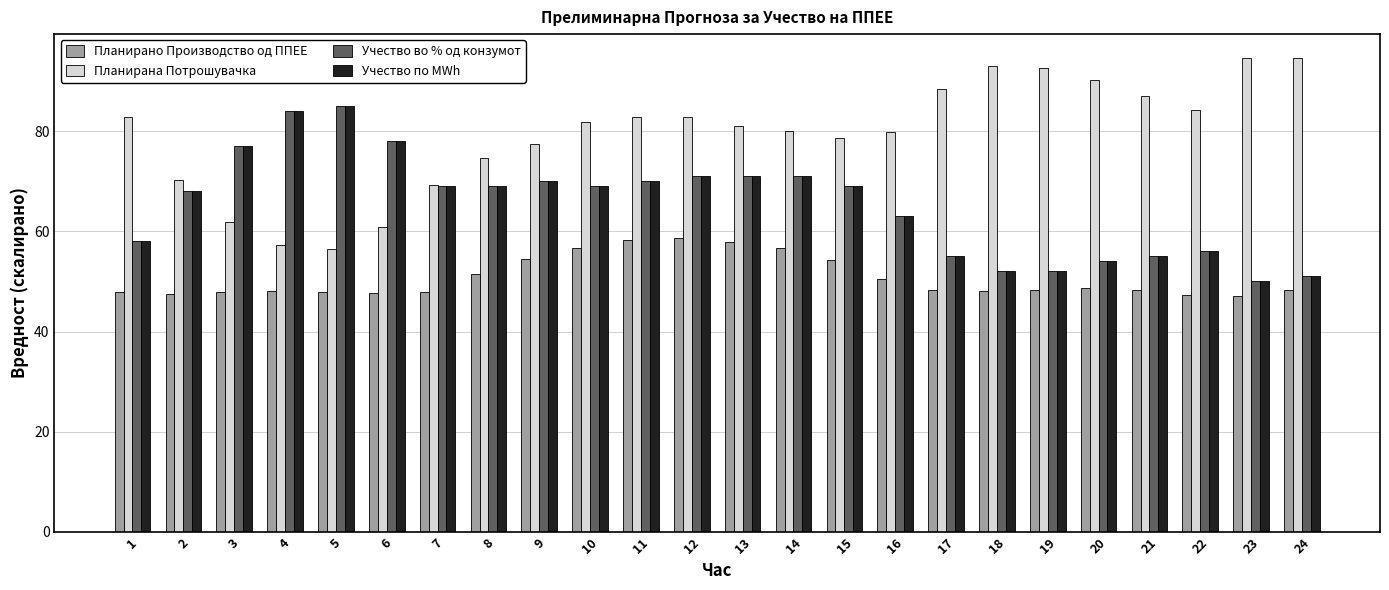

What is the average value of the Планирана Потрошувачка series?

79.3